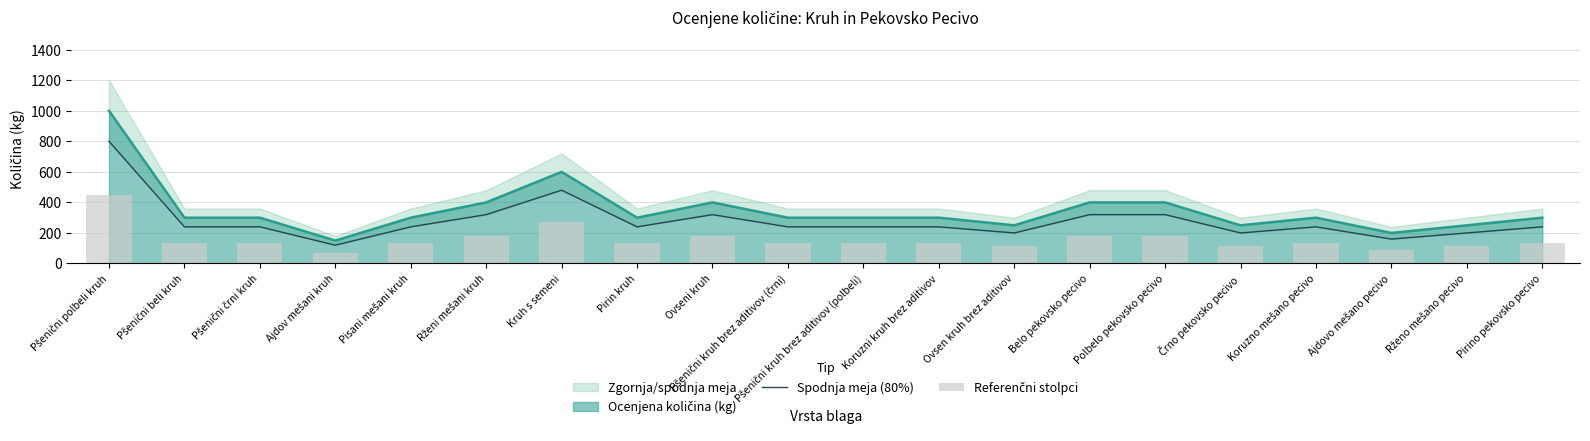

Read the Referenčni stolpci value at Pšenični kruh brez aditivov (polbeli).

135.0